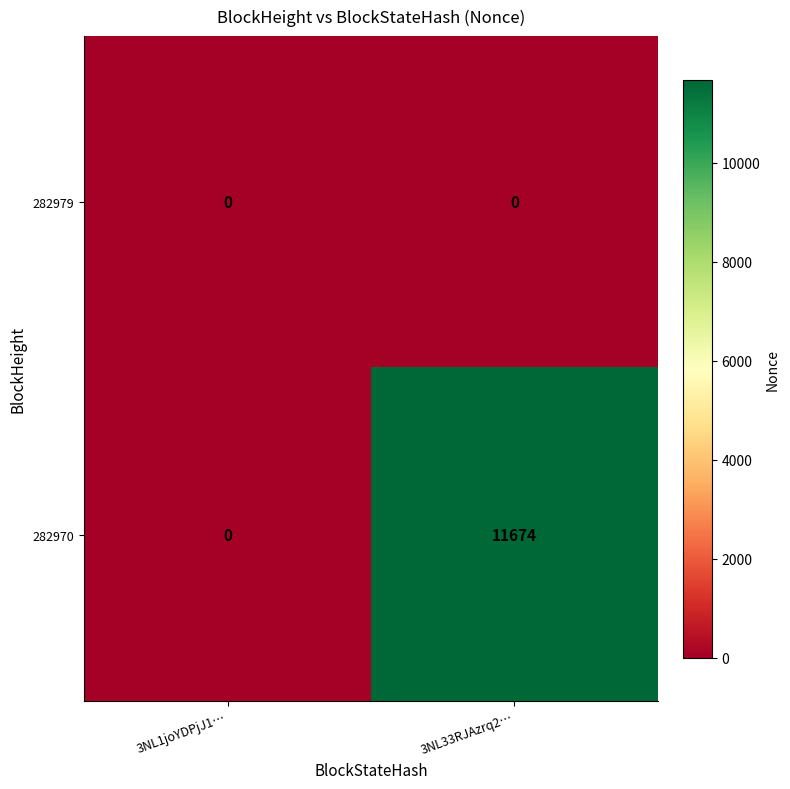

Where is 282970 nearest to the value 5837?

3NL1joYDPjJ1…